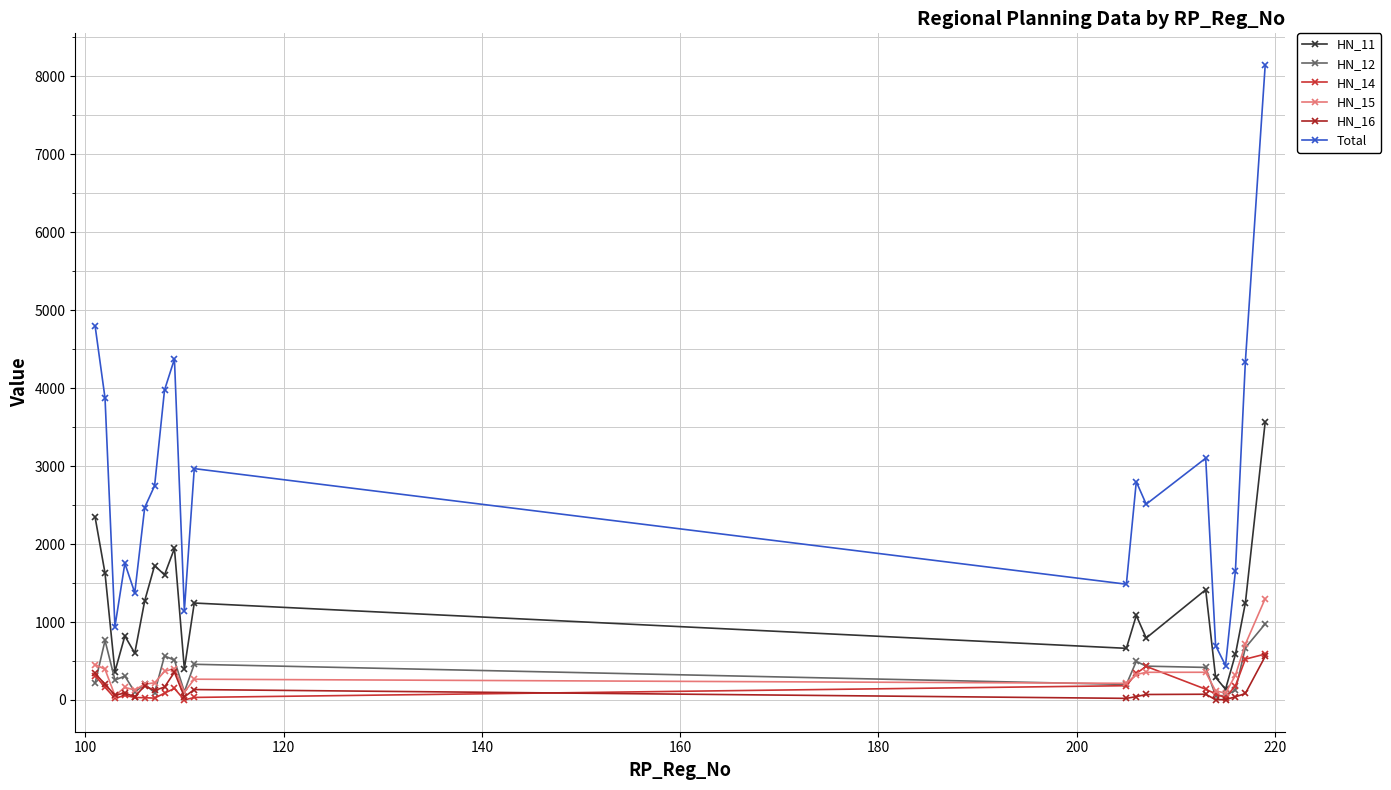

How many values in the Total series are below 2748?

10